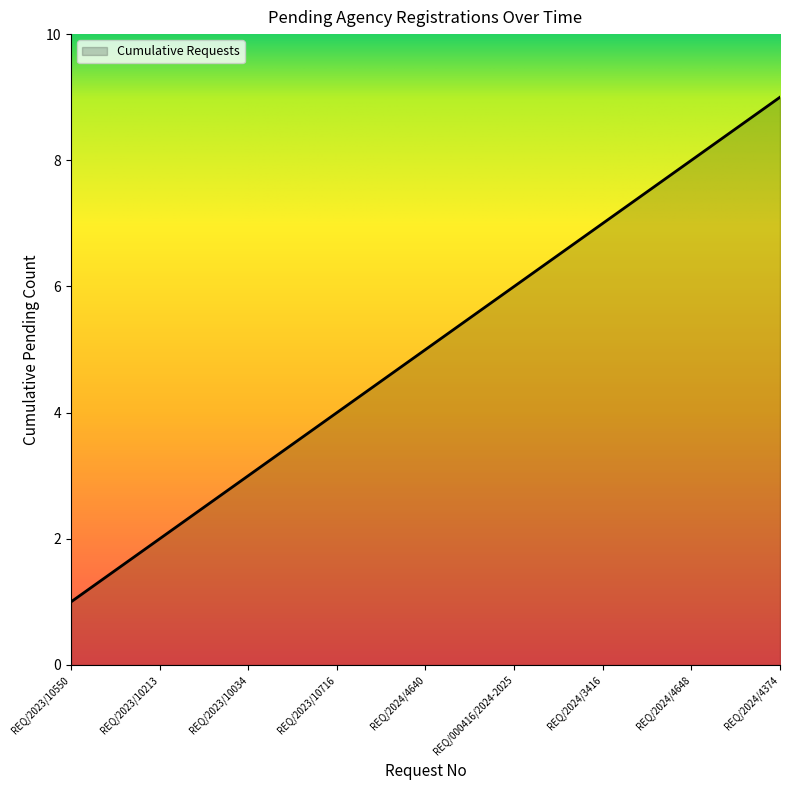

True or false: the data shows 4 at REQ/2024/4374.

False